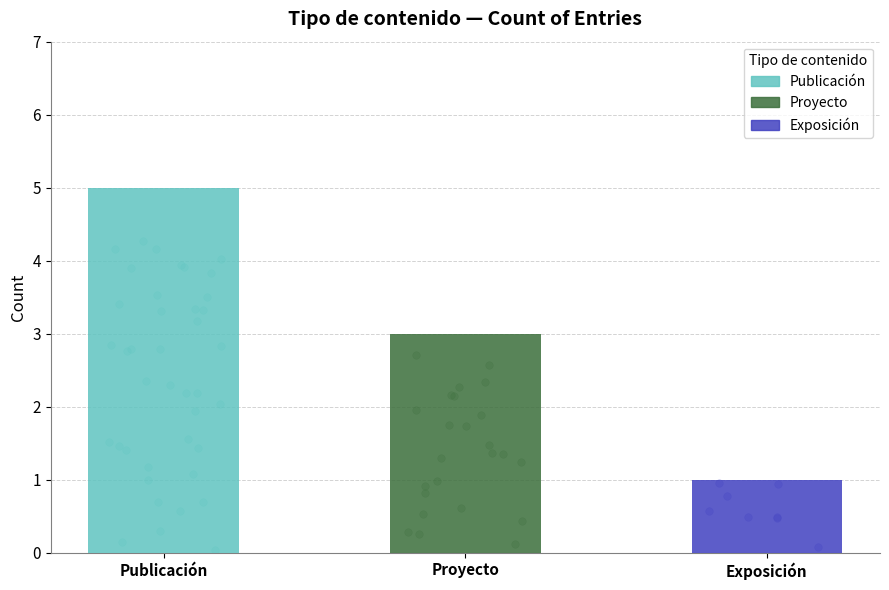

What is the change in value from Publicación to Exposición?

-4